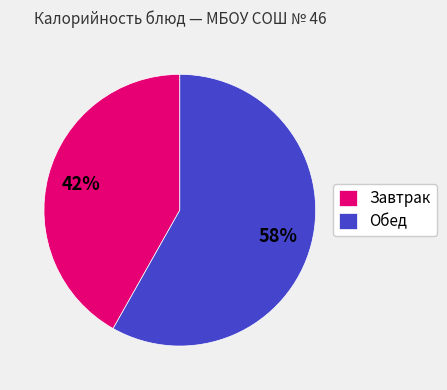

Combined, do Обед and Завтрак account for over 50%?

Yes